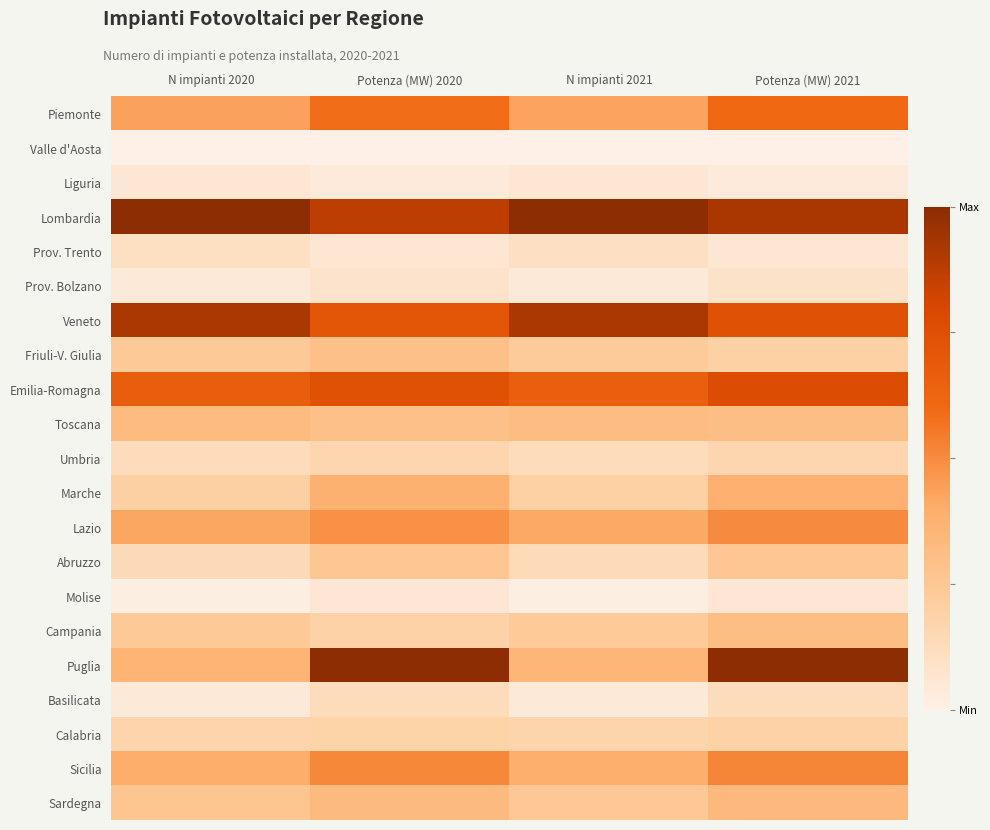

What is the total value across all series at N impianti 2020?

6.2